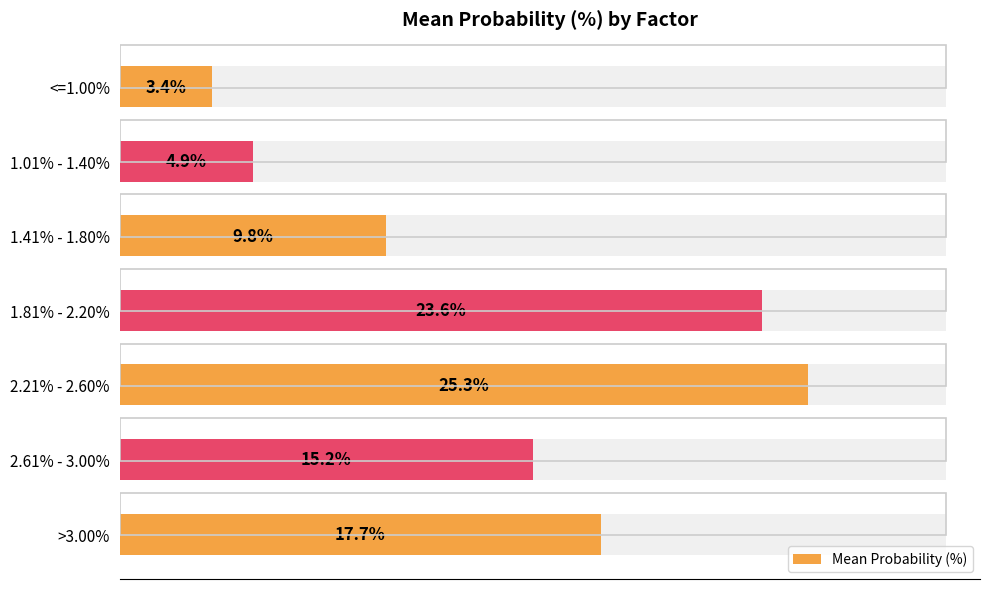

Are the bars grouped side by side (vs. stacked)?

No